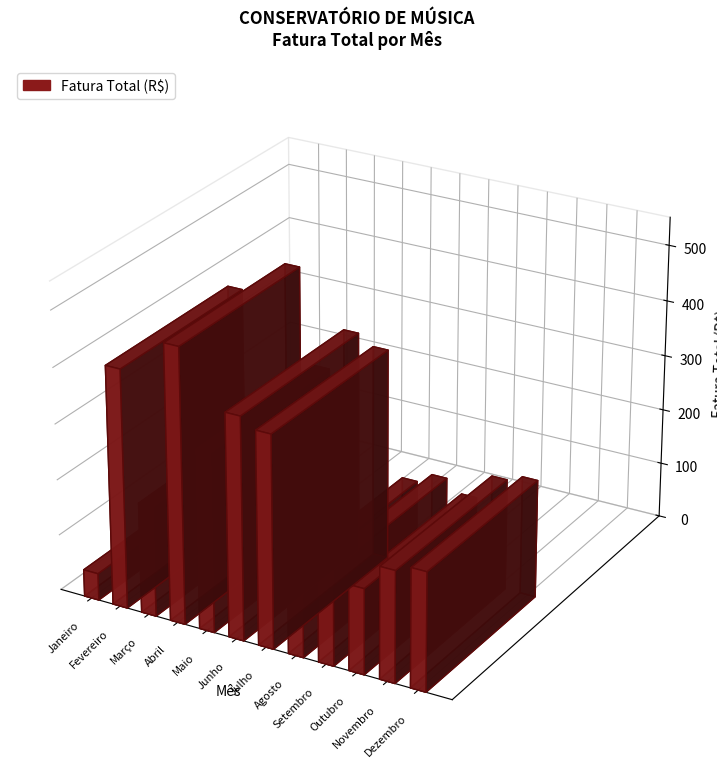

What is the change in value from Abril to Agosto?

-335.9